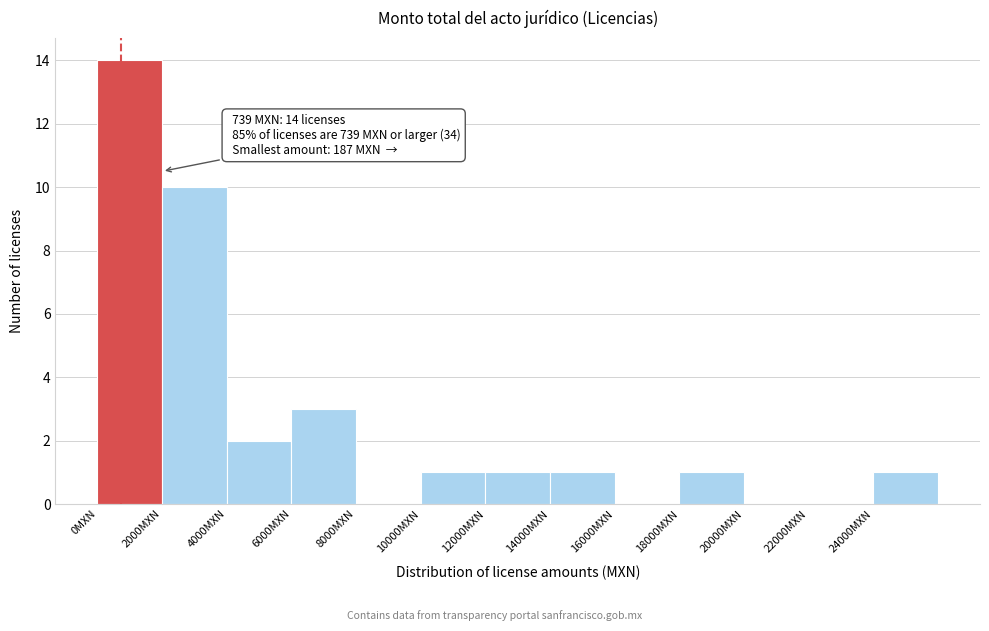

Which range on the x-axis has the tallest bar?

0 to 2000